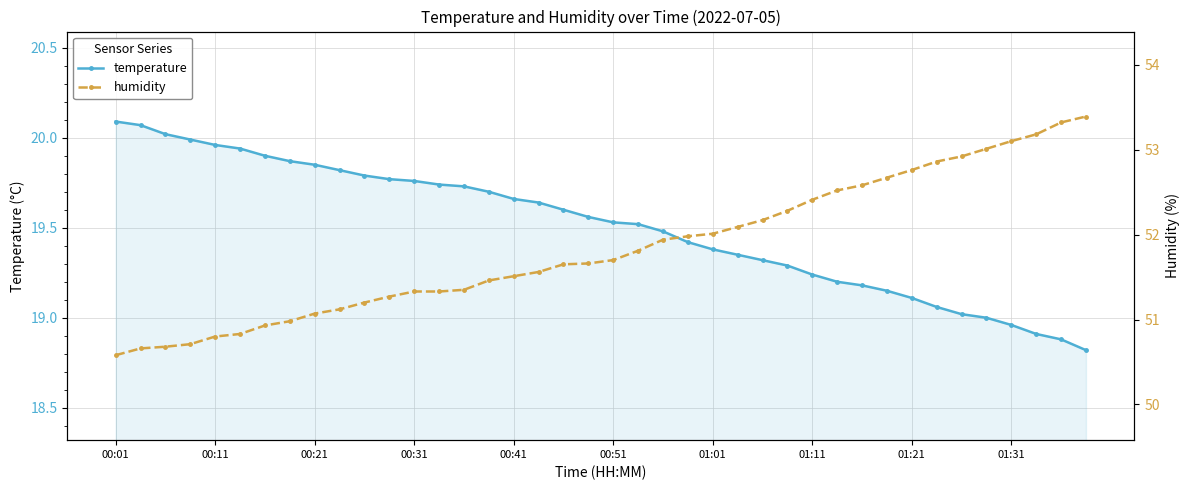

True or false: humidity and temperature cross at least once.

False